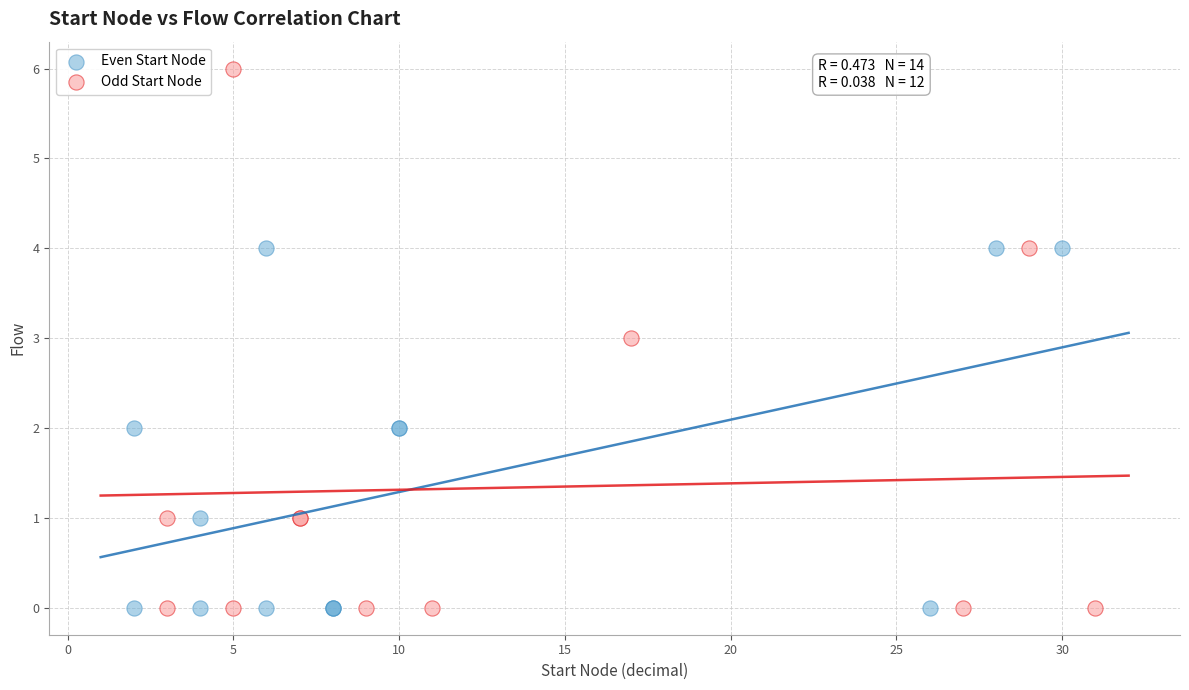

Which series contains the highest Y value?

Odd Start Node